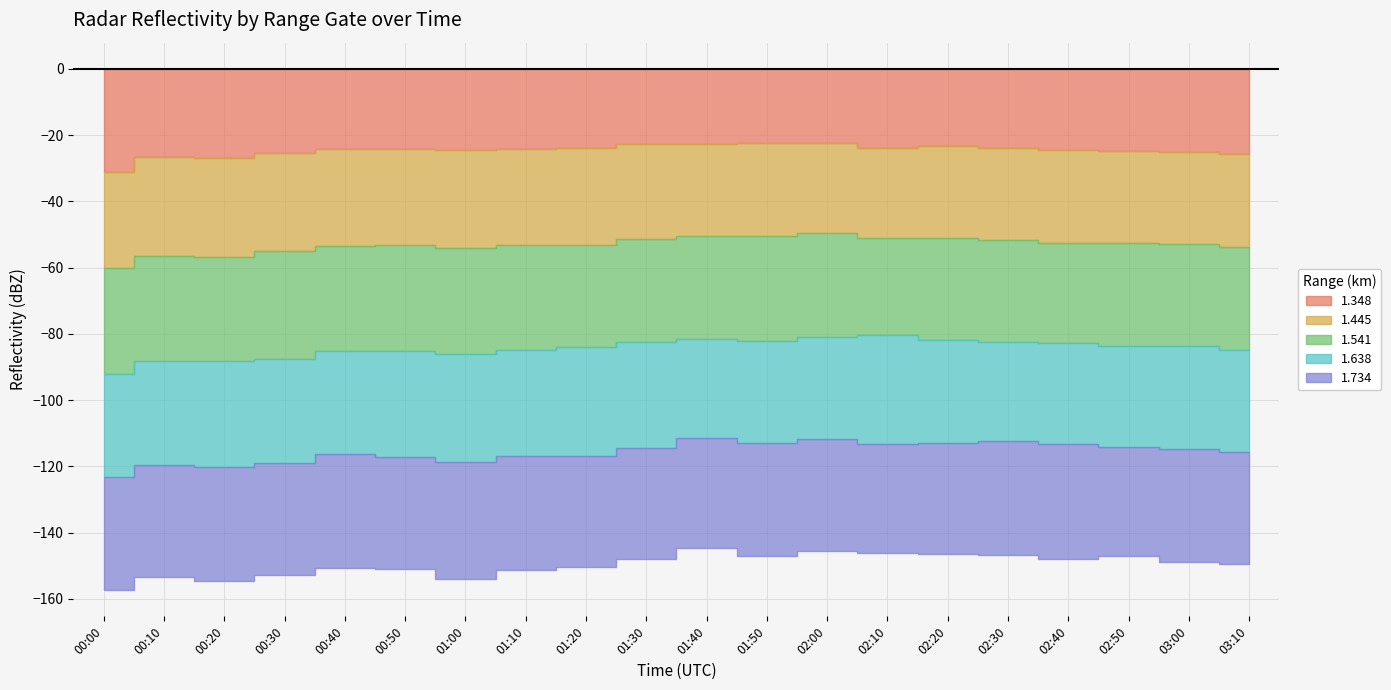

Which label corresponds to the smallest value in the chart?

01:00